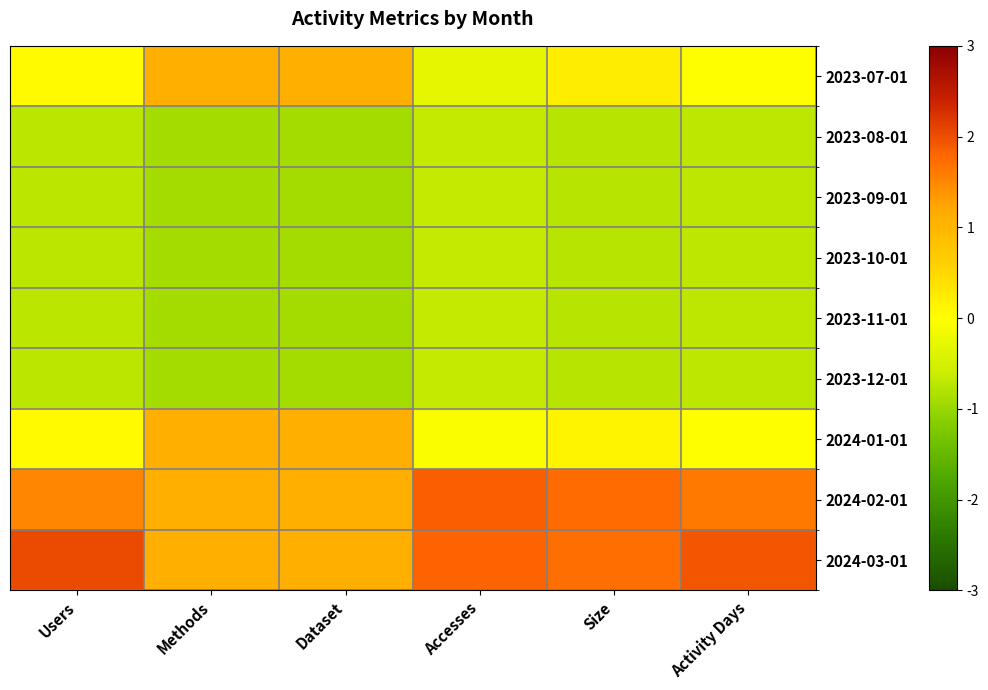

What is the difference between the highest and lowest values at Accesses?

2.5